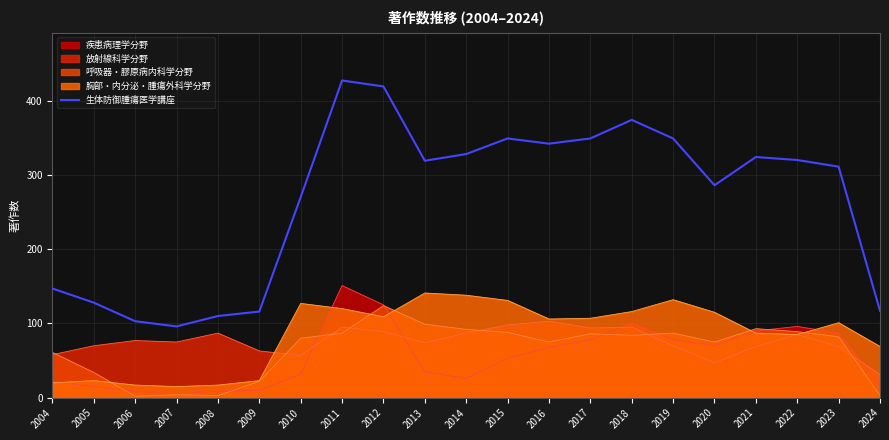

At which label is the value closest to 261?

2010